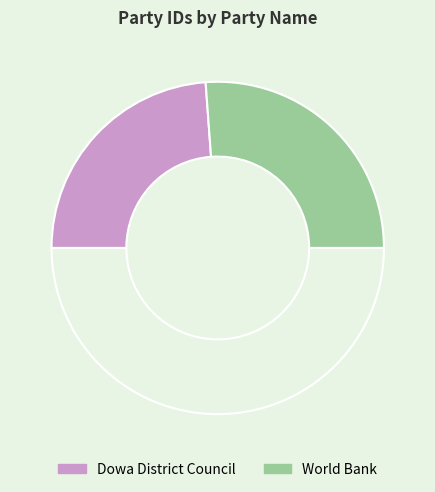

Count the number of slices in the pie.

3